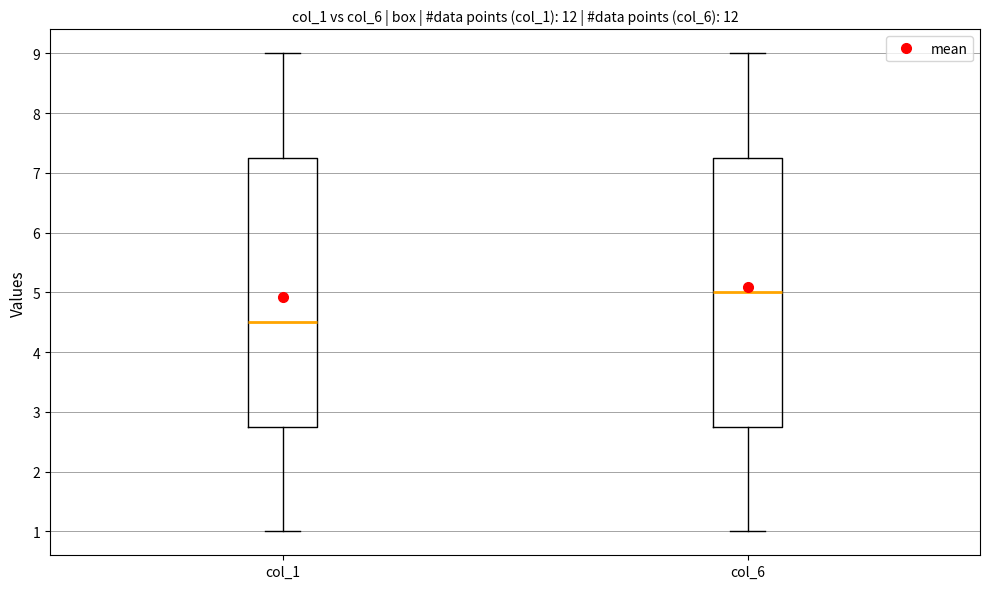

Which box's median line is the highest?

col_6